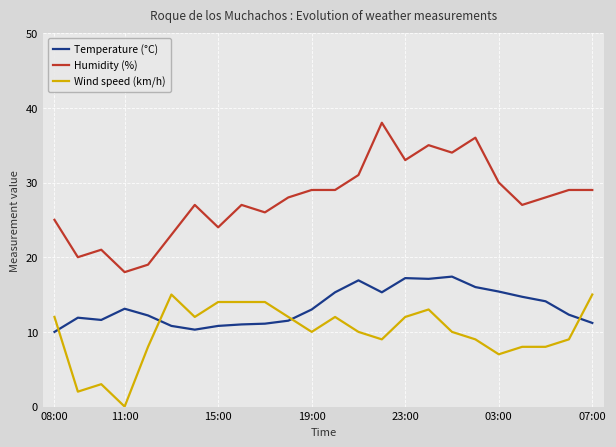

What is the highest value of the Wind speed (km/h) series?

15.0